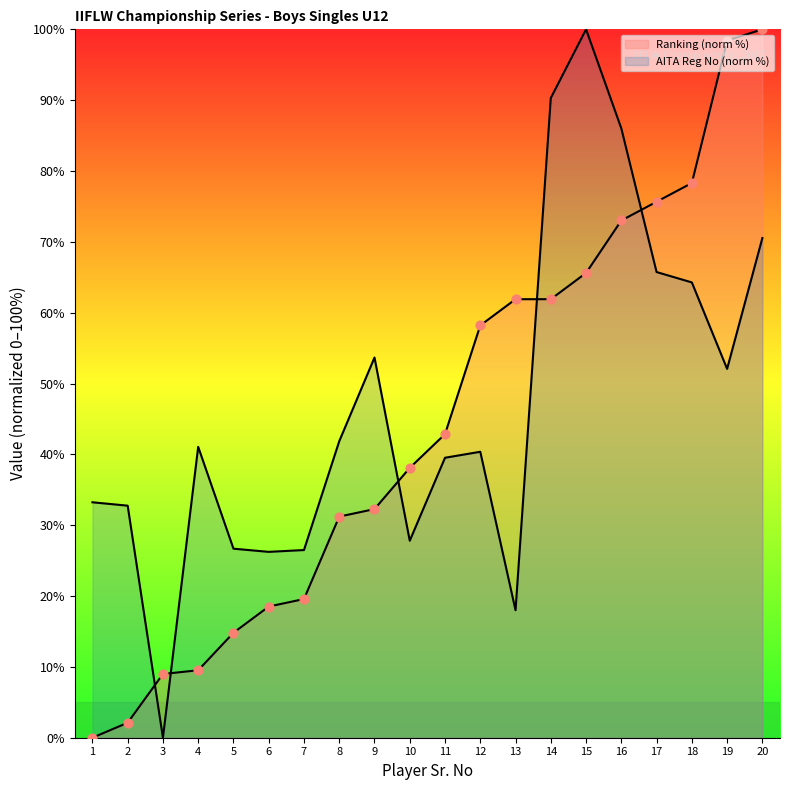

Which series reaches the maximum Y coordinate?

AITA Reg. No